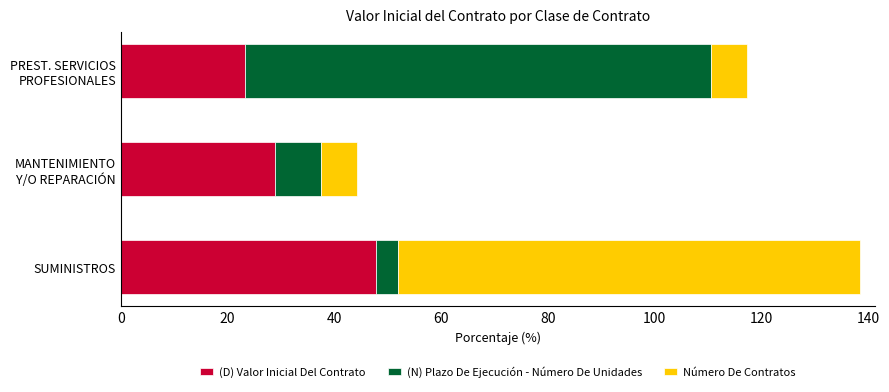

What is the difference between the second highest and minimum values in the (D) Valor Inicial Del Contrato series?

5.7